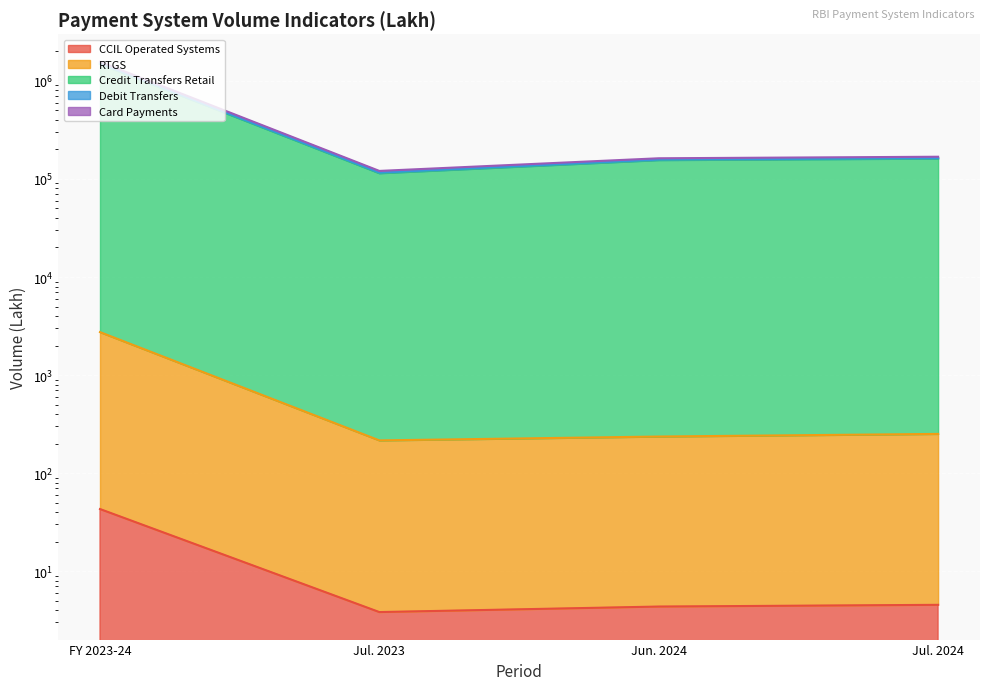

What is the value of the Credit Transfers Retail point at the 3rd from the left?

155803.2